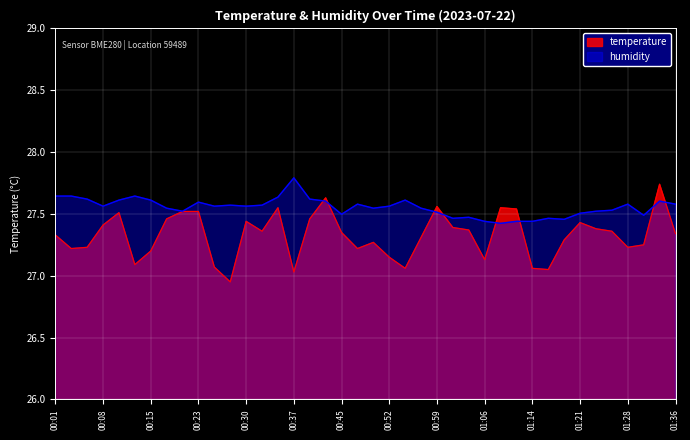

Reading left to right, list all the values displayed in this chart.

temperature: 00:01=27.3	00:03=27.2	00:06=27.2	00:08=27.4	00:11=27.5	00:13=27.1	00:15=27.2	00:18=27.5	00:20=27.5	00:23=27.5	00:25=27.1	00:28=26.9	00:30=27.4	00:32=27.4	00:35=27.6	00:37=27.0	00:40=27.5	00:42=27.6	00:45=27.4	00:47=27.2	00:49=27.3	00:52=27.1	00:54=27.1	00:57=27.3	00:59=27.6	01:02=27.4	01:04=27.4	01:06=27.1	01:09=27.6	01:11=27.5	01:14=27.1	01:16=27.1	01:19=27.3	01:21=27.4	01:23=27.4	01:26=27.4	01:28=27.2	01:31=27.2	01:33=27.7	01:36=27.3
humidity: 00:01=27.6	00:03=27.6	00:06=27.6	00:08=27.6	00:11=27.6	00:13=27.6	00:15=27.6	00:18=27.5	00:20=27.5	00:23=27.6	00:25=27.6	00:28=27.6	00:30=27.6	00:32=27.6	00:35=27.6	00:37=27.8	00:40=27.6	00:42=27.6	00:45=27.5	00:47=27.6	00:49=27.5	00:52=27.6	00:54=27.6	00:57=27.5	00:59=27.5	01:02=27.5	01:04=27.5	01:06=27.4	01:09=27.4	01:11=27.4	01:14=27.4	01:16=27.5	01:19=27.5	01:21=27.5	01:23=27.5	01:26=27.5	01:28=27.6	01:31=27.5	01:33=27.6	01:36=27.6